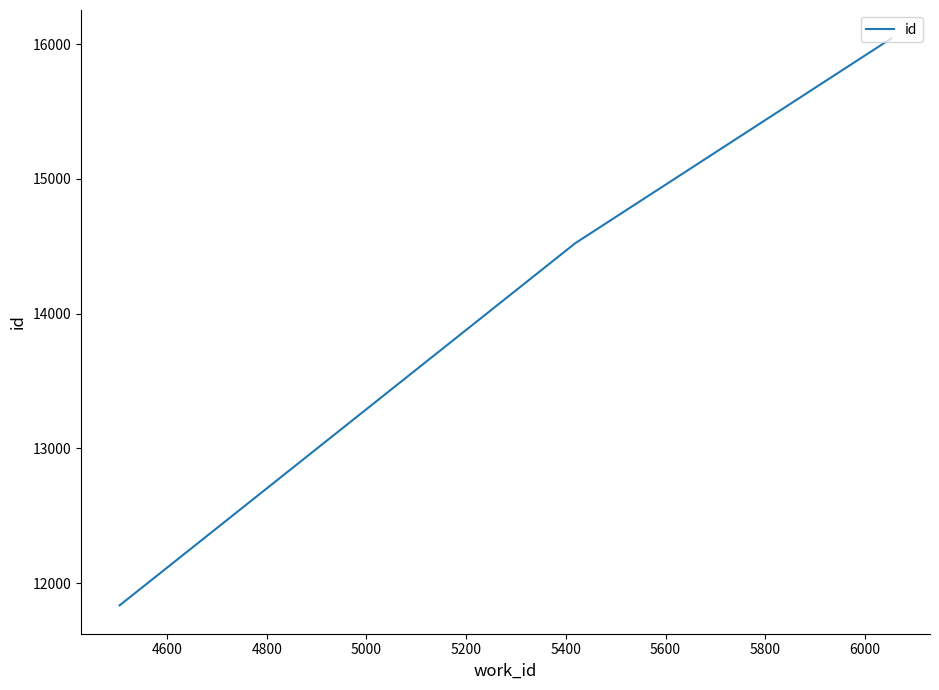

What is the difference between the maximum and second lowest values?

1520